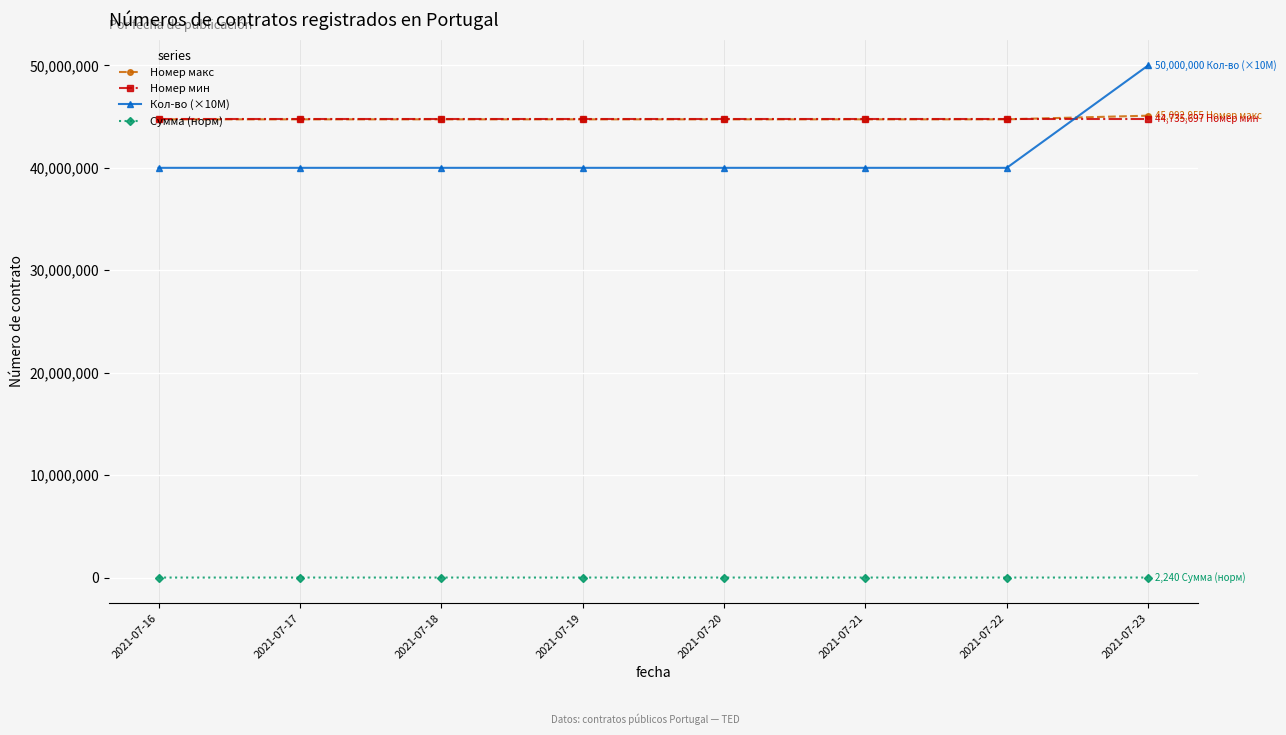

What is the value of the Номер мин point at the 4th from the left?

44735697.0